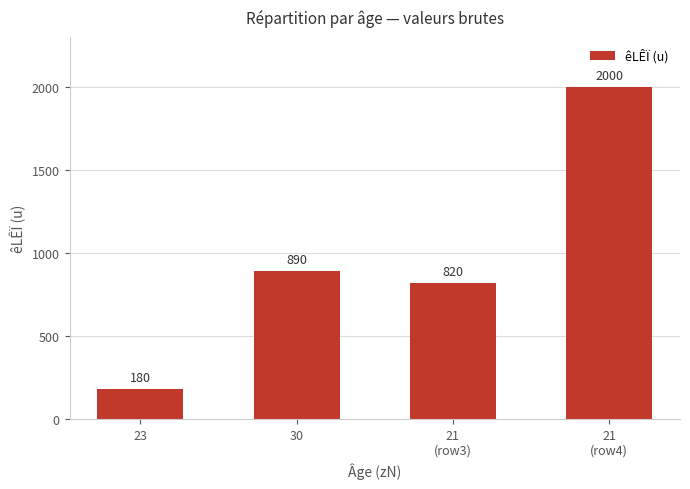

What is the label of the 3rd bar from the right?

30